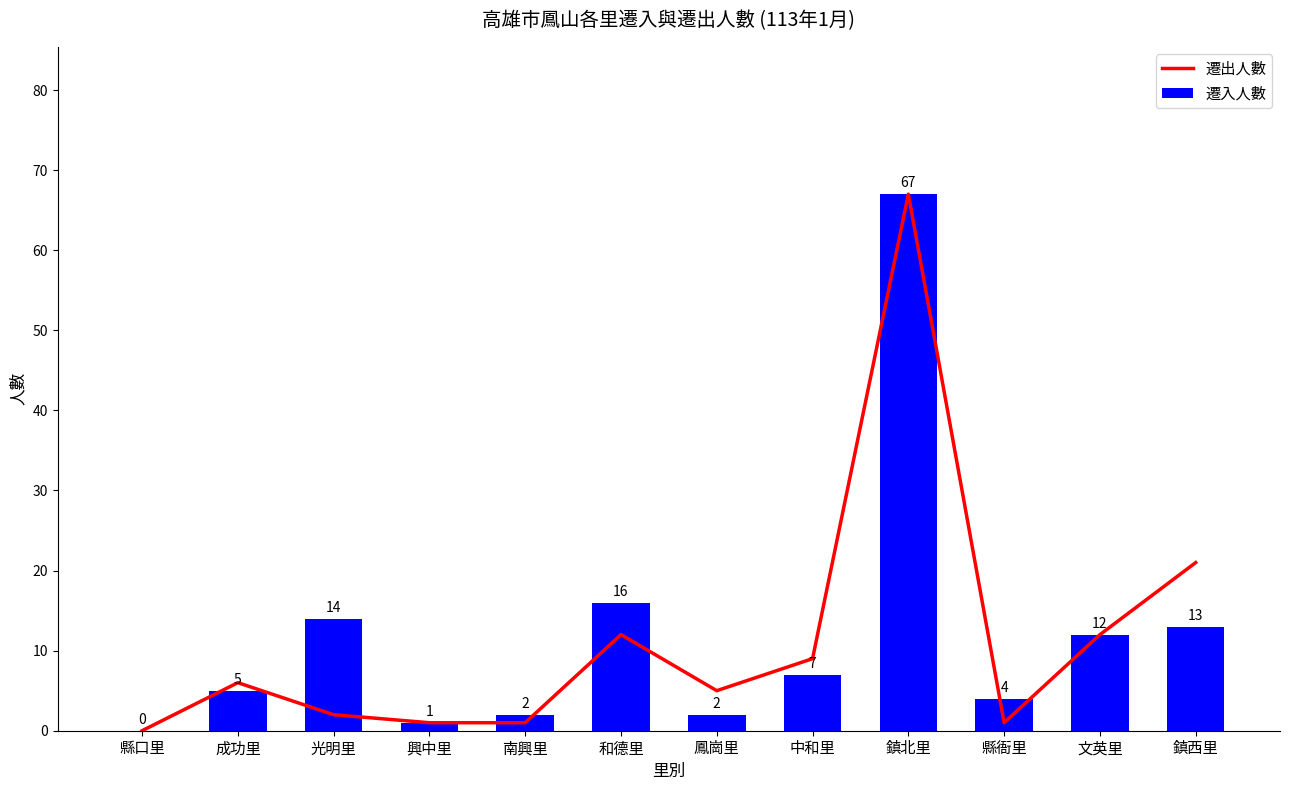

True or false: 遷入人數 has a value of 1 at 興中里.

True